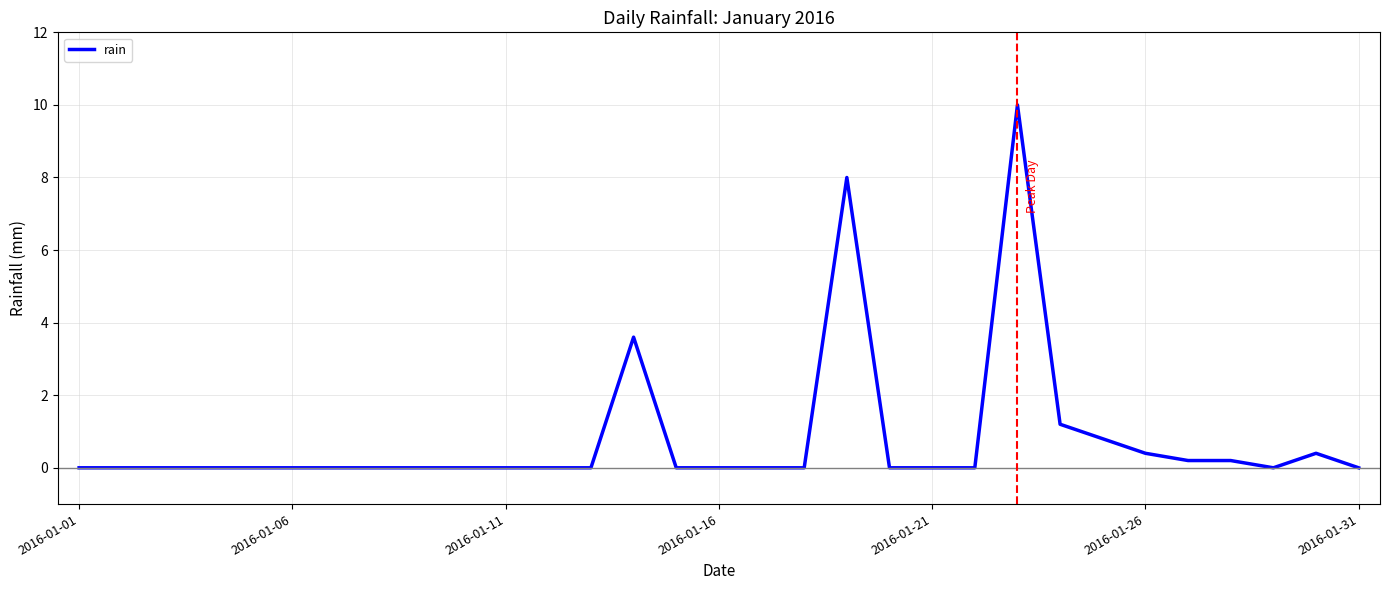

What is the maximum value shown in the chart?

10.0